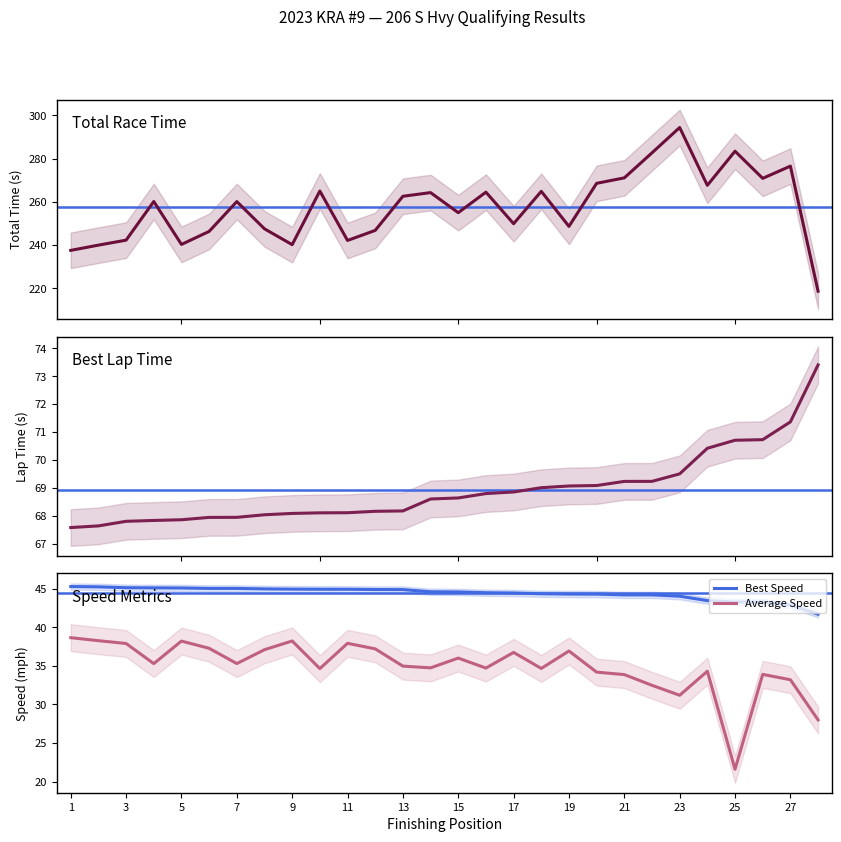

Which category has the lowest value in the Average Speed series?

25